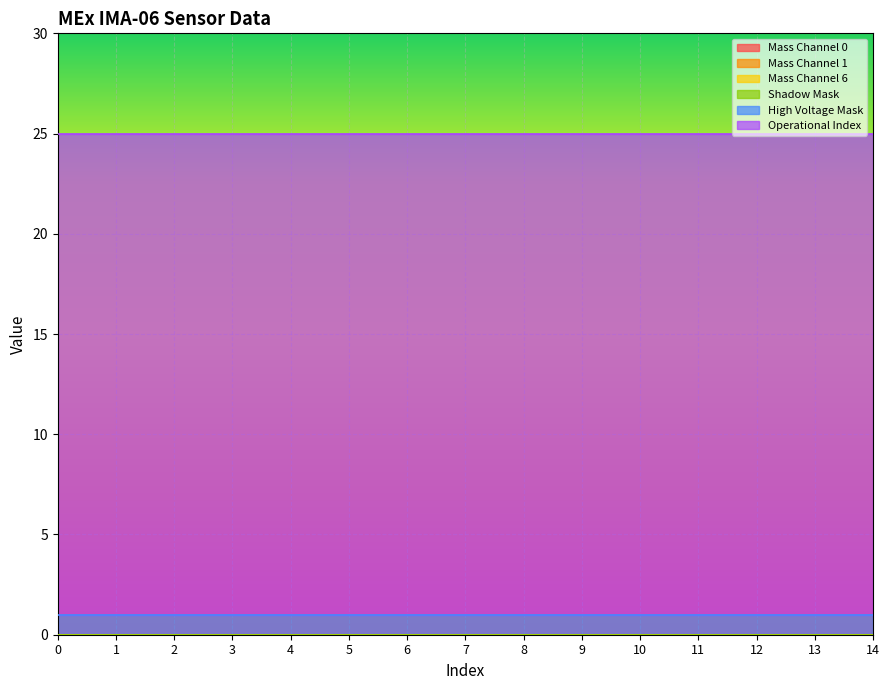

True or false: Mass Channel 1 and Shadow Mask cross at least once.

False